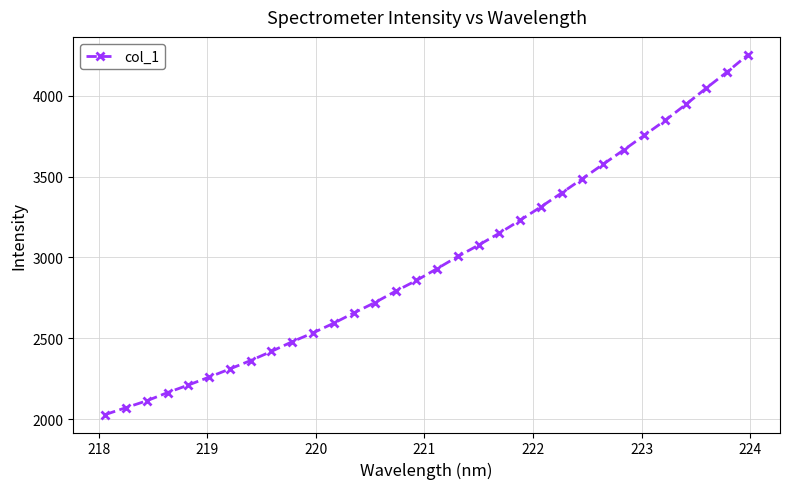

What is the minimum value shown in the chart?

2028.0